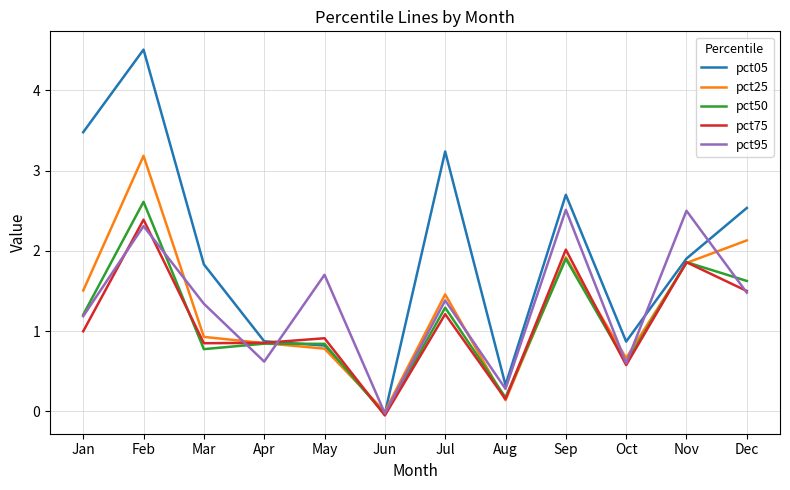

The pct95 series shows 2.5 at Sep. True or false?

True